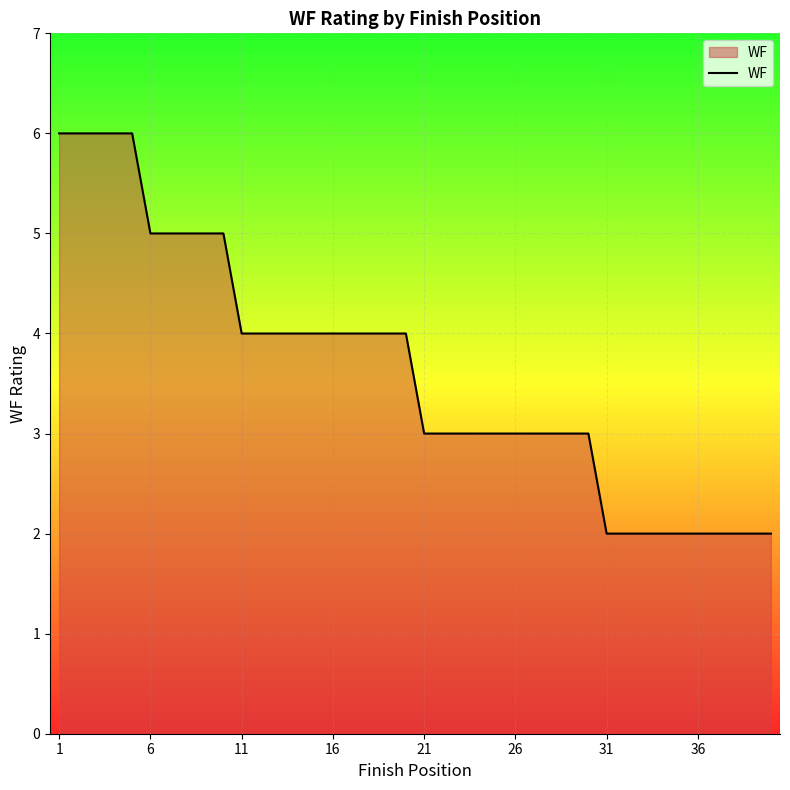

What is the maximum value shown in the chart?

6